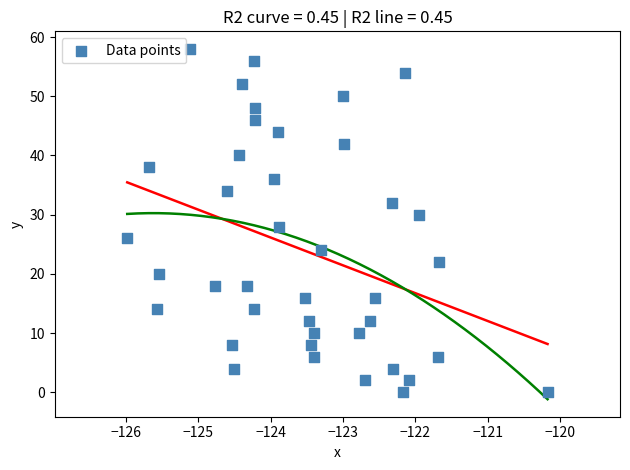

What is the range of Y values (max minus min)?

58